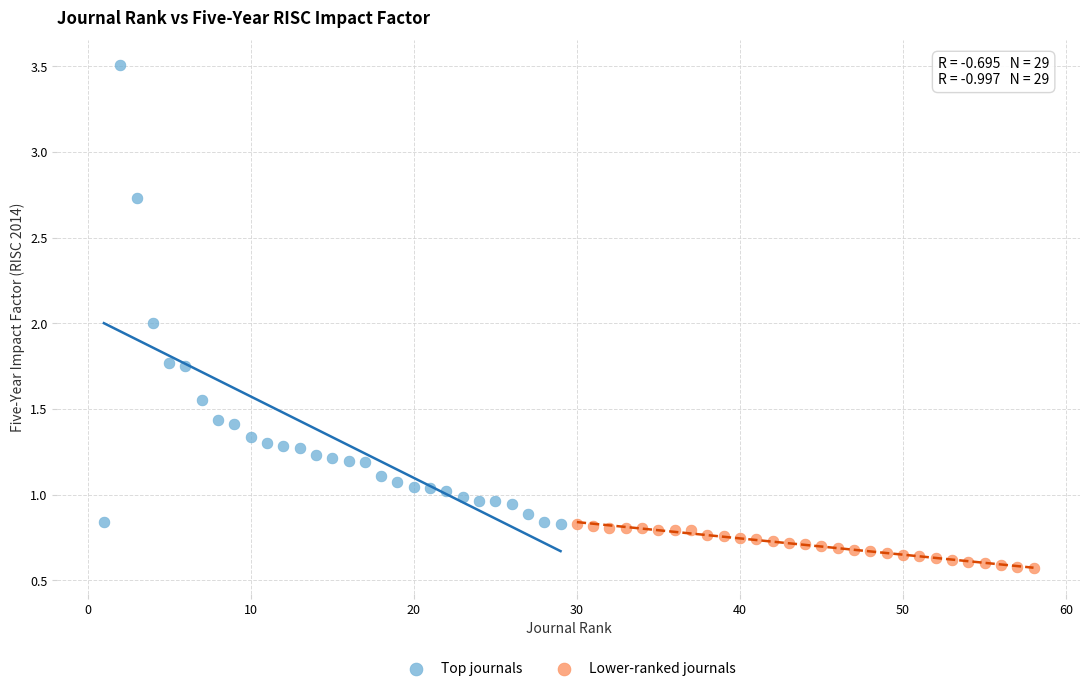

Which series contains the highest Y value?

Top journals